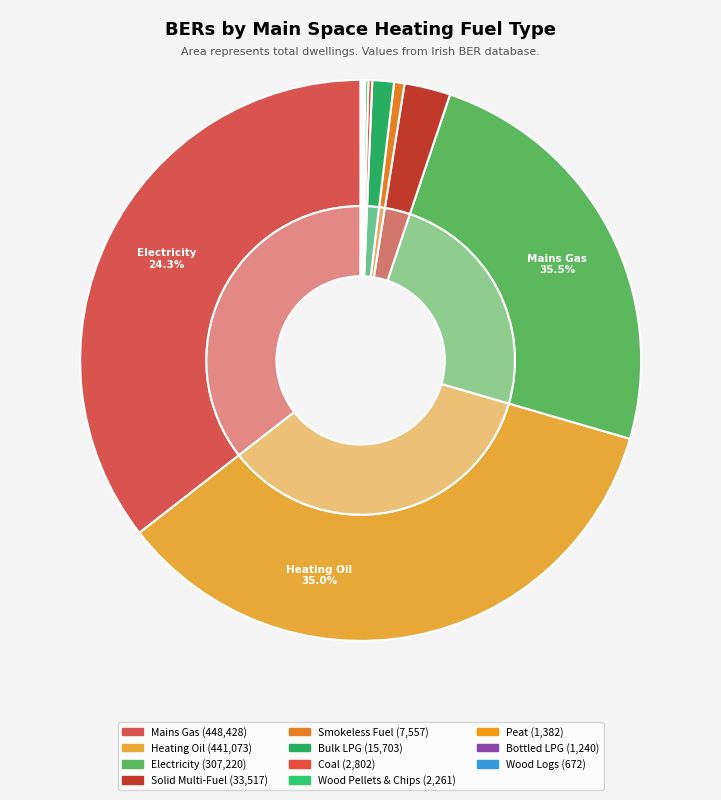

Is there any slice that represents more than half of the pie?

No